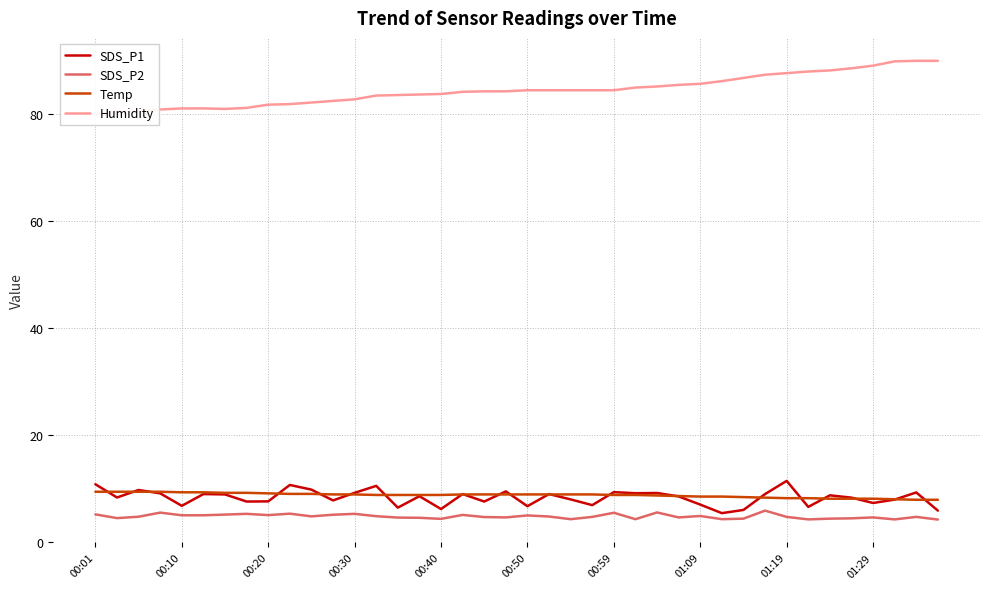

What is the minimum value for SDS_P2?

4.2